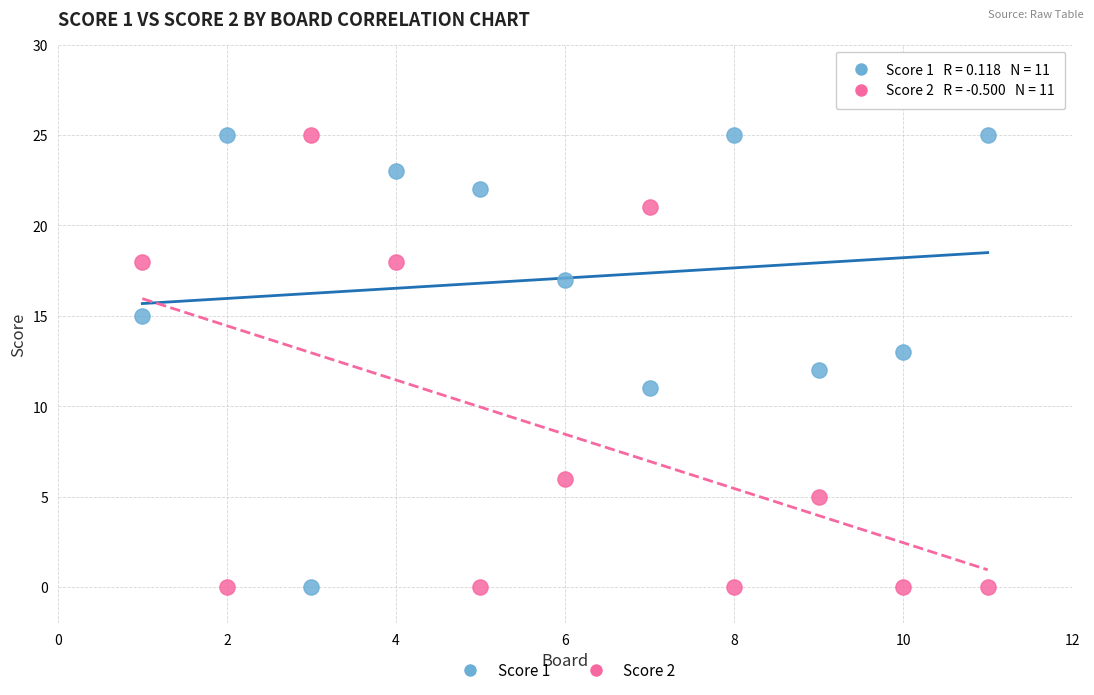

What is the X range (max minus min) for the scatter plot?

10